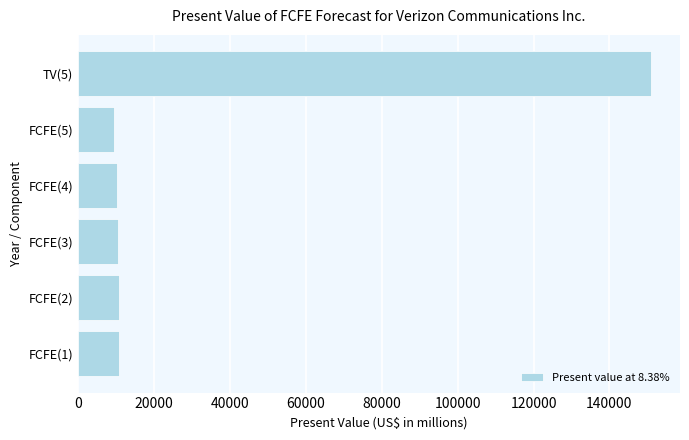

What is the ratio of the value at FCFE(1) to the value at FCFE(4)?

1.1